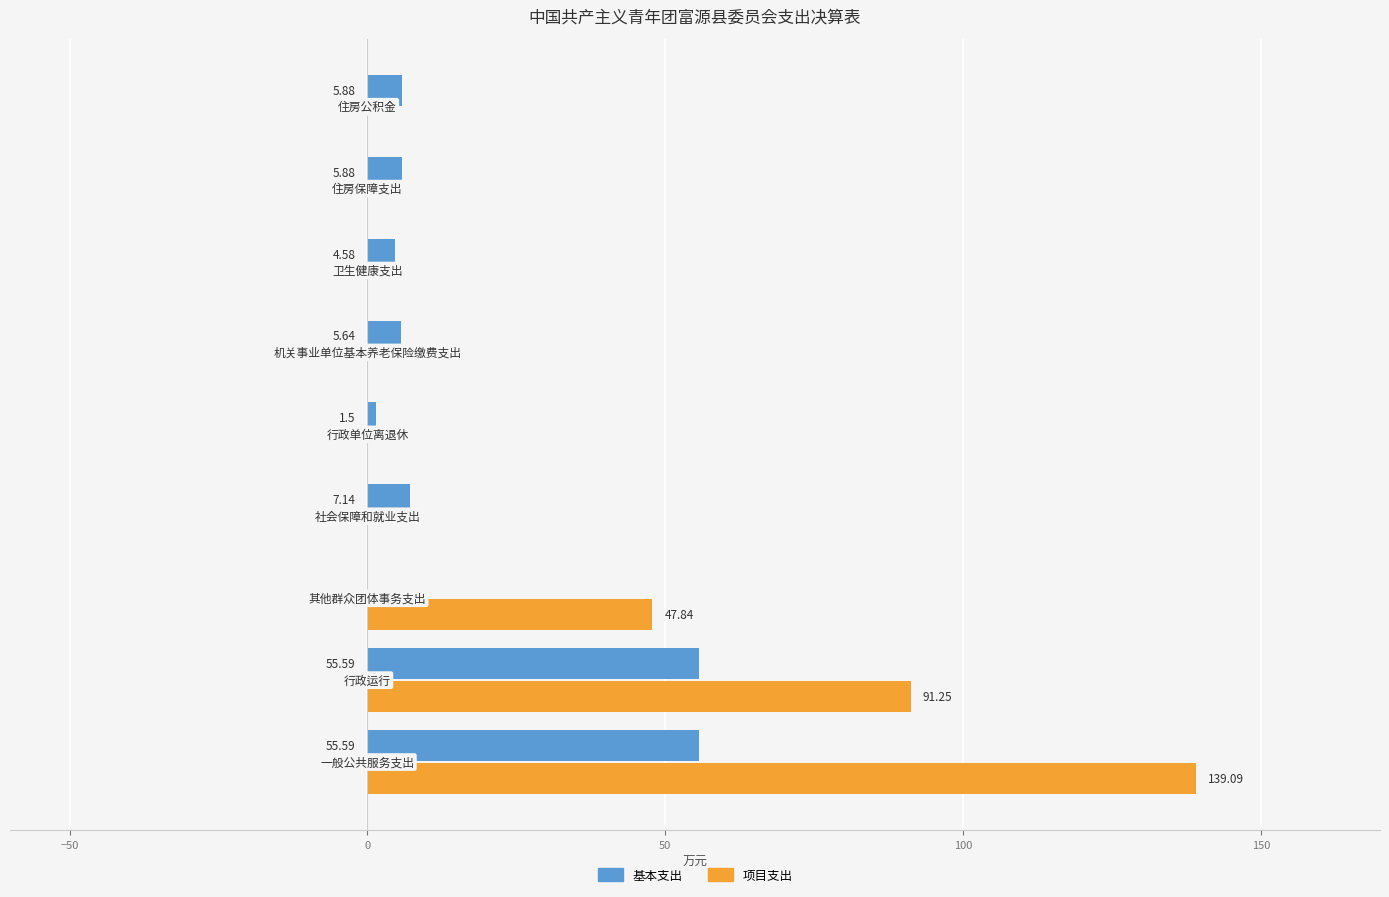

What is the sum of all 项目支出 values?

278.2